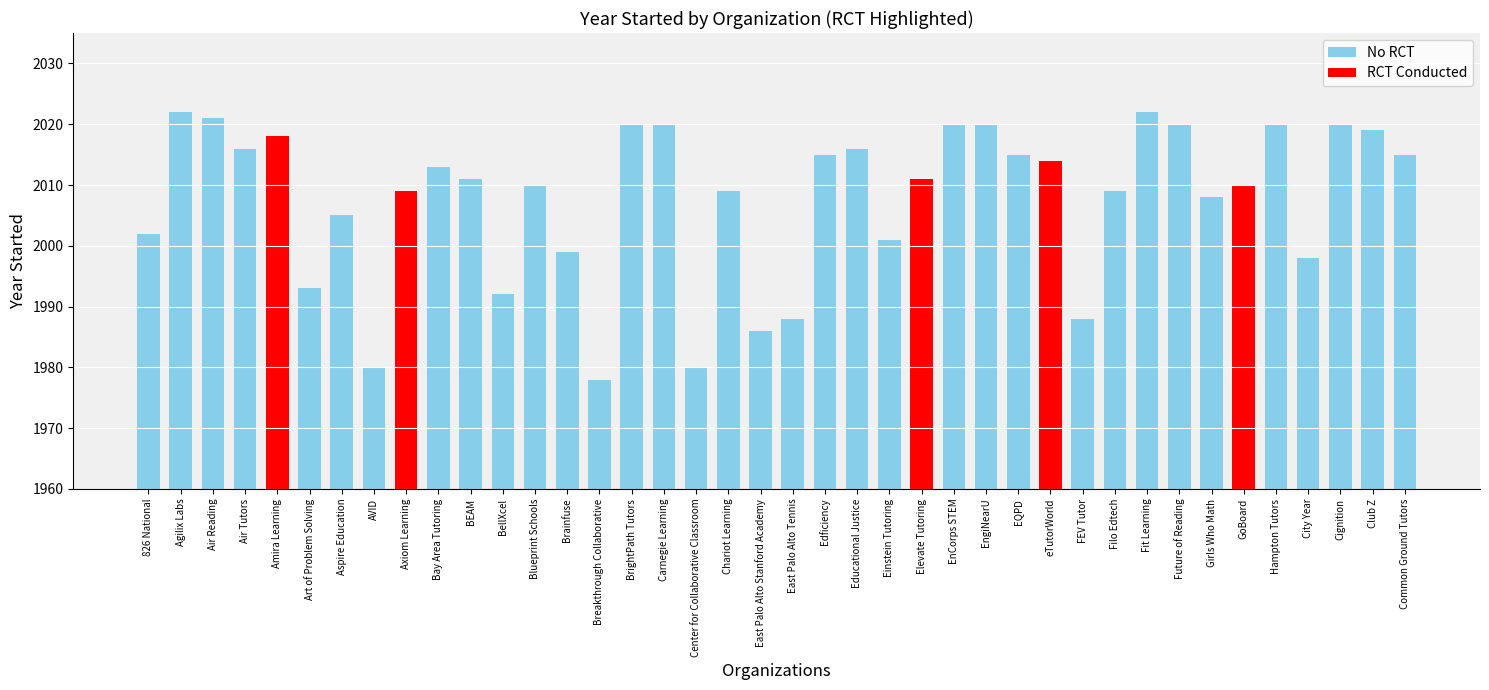

Reading left to right, what are all the values shown in this chart?

826 National=2002	Agilix Labs=2022	Air Reading=2021	Air Tutors=2016	Amira Learning=2018	Art of Problem Solving=1993	Aspire Education=2005	AVID=1980	Axiom Learning=2009	Bay Area Tutoring=2013	BEAM=2011	BellXcel=1992	Blueprint Schools=2010	Brainfuse=1999	Breakthrough Collaborative=1978	BrightPath Tutors=2020	Carnegie Learning=2020	Center for Collaborative Classroom=1980	Chariot Learning=2009	East Palo Alto Stanford Academy=1986	East Palo Alto Tennis=1988	Edficiency=2015	Educational Justice=2016	Einstein Tutoring=2001	Elevate Tutoring=2011	EnCorps STEM=2020	EngiNearU=2020	EQPD=2015	eTutorWorld=2014	FEV Tutor=1988	Filo Edtech=2009	Fit Learning=2022	Future of Reading=2020	Girls Who Math=2008	GoBoard=2010	Hampton Tutors=2020	City Year=1998	Cignition=2020	Club Z=2019	Common Ground Tutors=2015